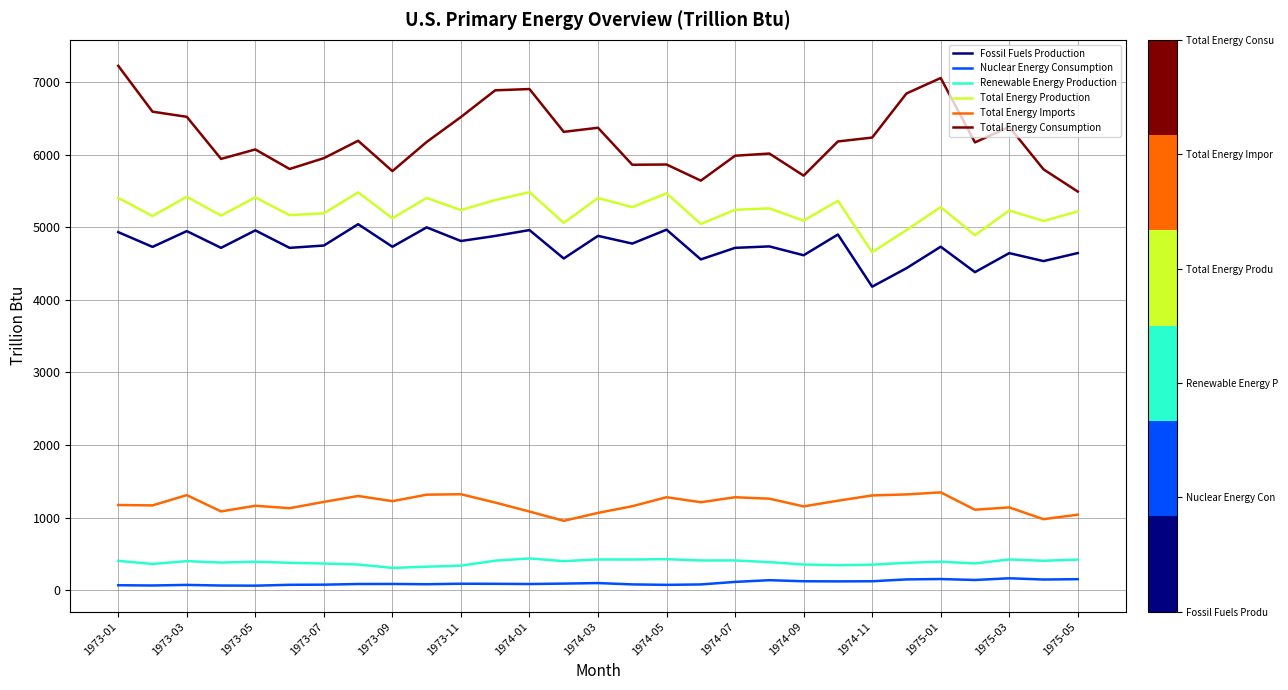

What is the maximum value shown in the chart?

7223.9